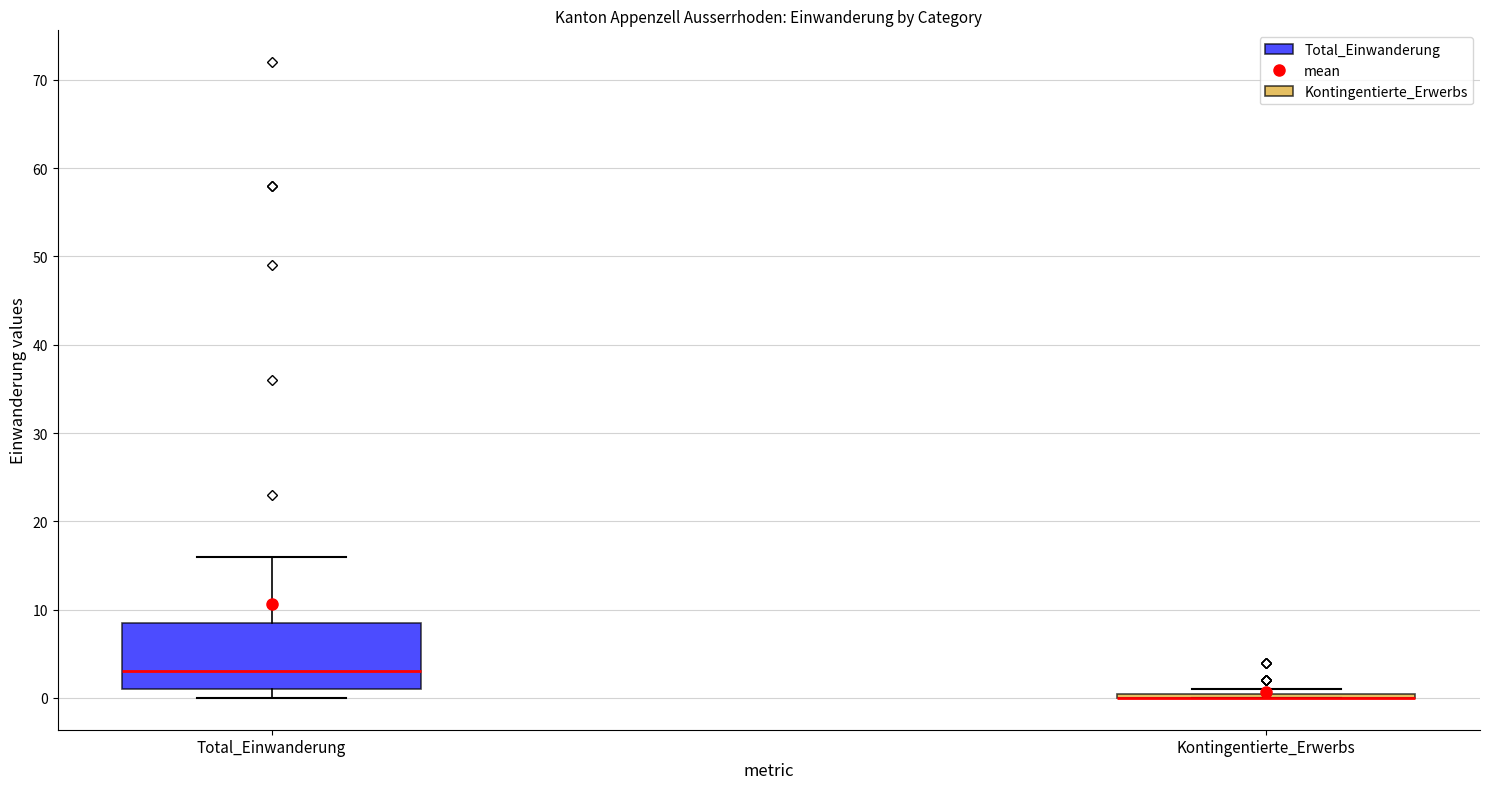

Where does the upper whisker of the box for Total_Einwanderung end on the y-axis? The values are not printed on the chart, so give them approximately, as read against the axis.

16